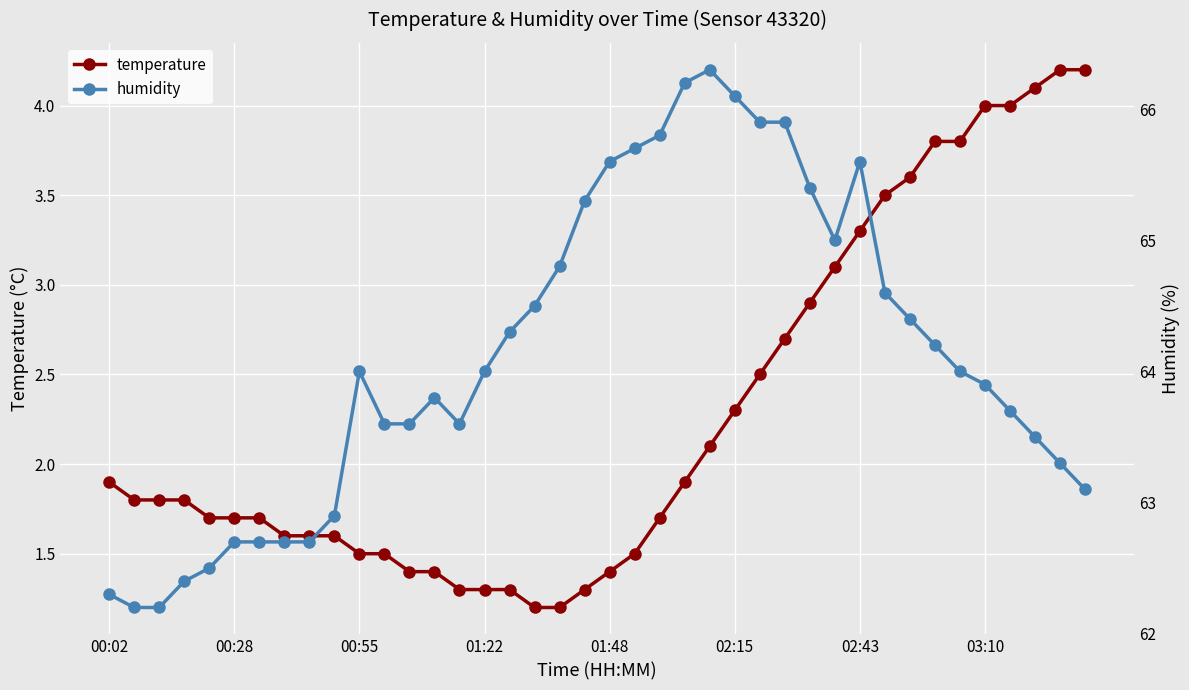

What is the lowest value of the temperature series?

1.2